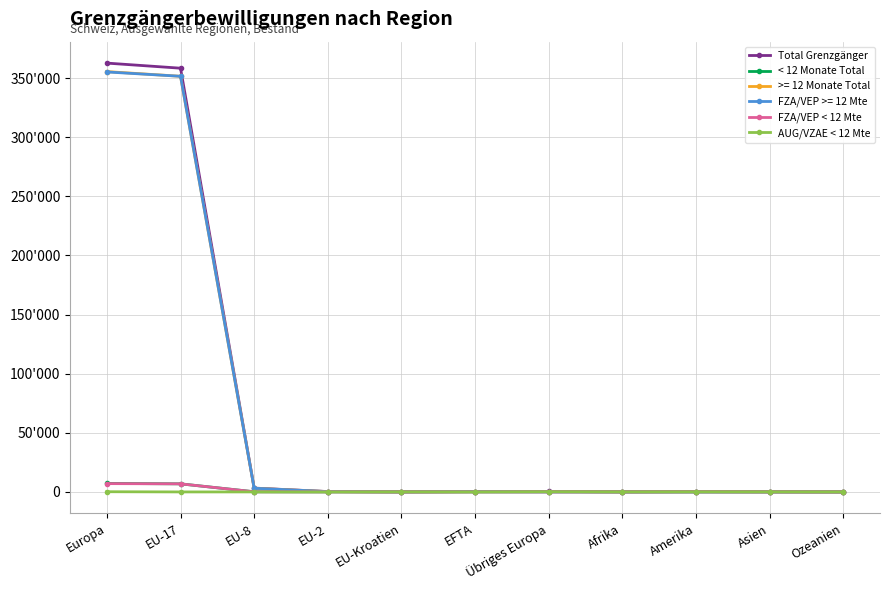

Rank the categories by < 12 Monate Total value from lowest to highest.

Ozeanien, EFTA, Afrika, EU-Kroatien, Asien, Amerika, EU-2, EU-8, Übriges Europa, EU-17, Europa